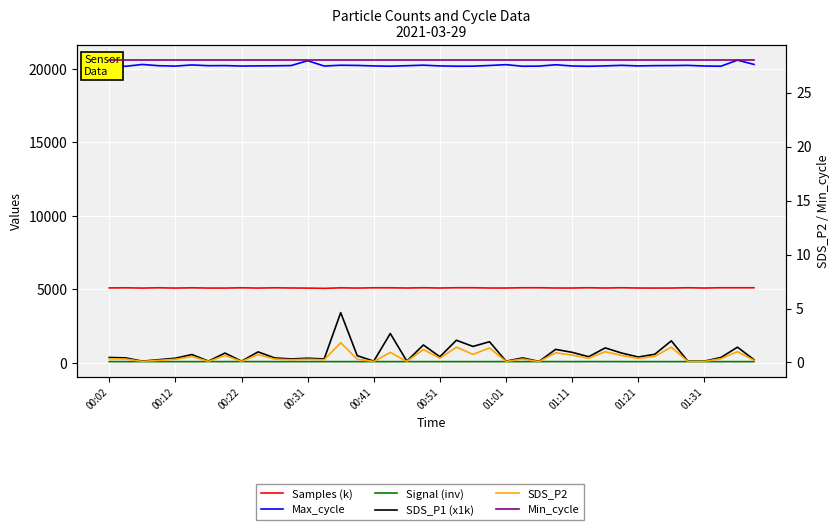

Is it true that Samples (k) equals 5071.1 at 01:31?

True